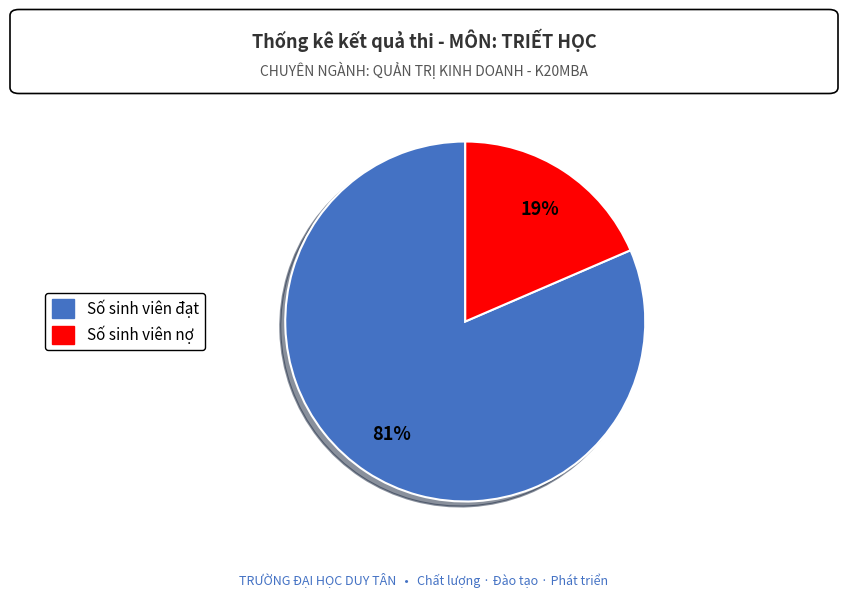

Count the number of slices in the pie.

2